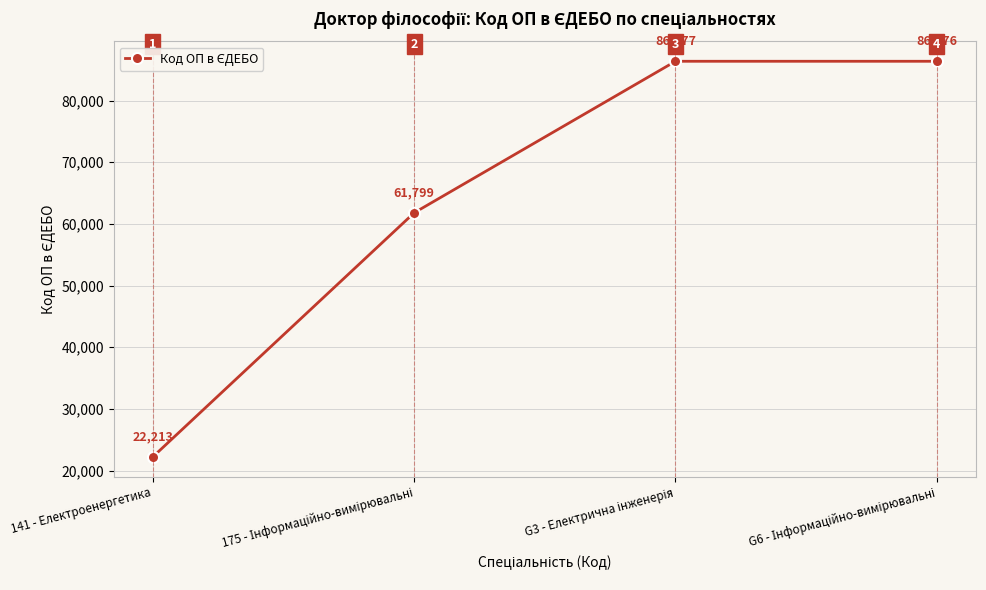

Reading left to right, extract all data points from this chart.

22213	61799	86377	86376